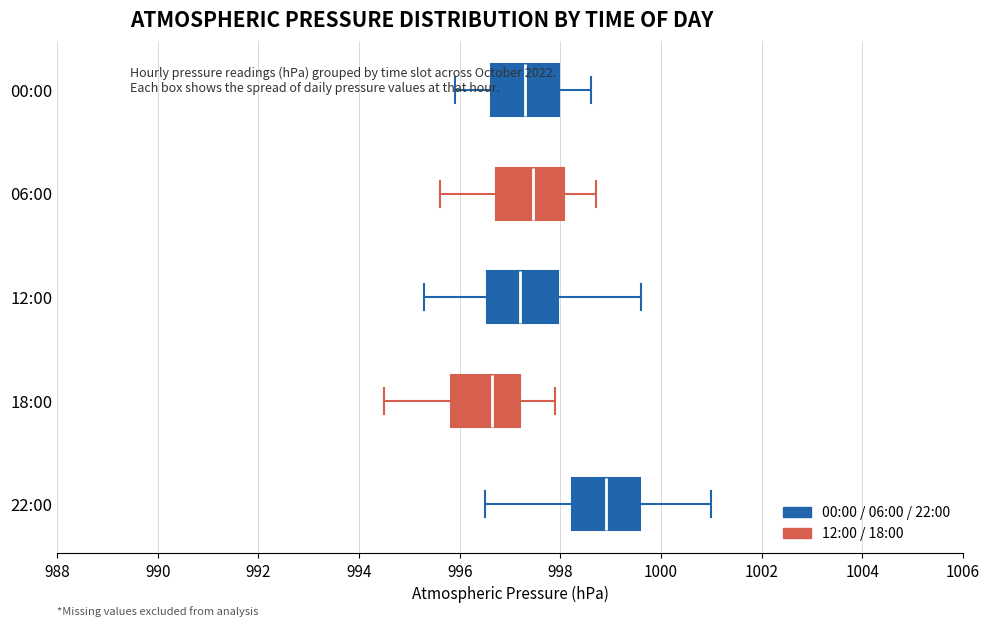

Reading bottom to top, transcribe this box plot: for each box, give where its median line is, the range the box spans, and where its two whiskers end, as read against the x-axis. The values are not printed on the chart, so give them approximately, as read against the axis.

22:00: median 999.0, box 998.2 to 999.6, whiskers 996.6 to 1001.0
18:00: median 996.6, box 995.8 to 997.2, whiskers 994.6 to 998.0
12:00: median 997.2, box 996.6 to 998.0, whiskers 995.4 to 999.6
06:00: median 997.4, box 996.8 to 998.0, whiskers 995.6 to 998.8
00:00: median 997.4, box 996.6 to 998.0, whiskers 996.0 to 998.6